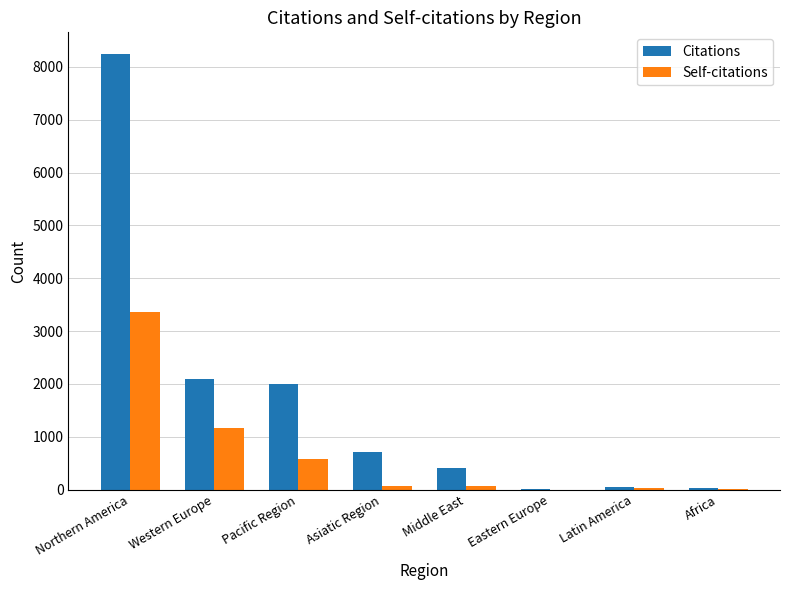

What is the total value across all series at Western Europe?

3270